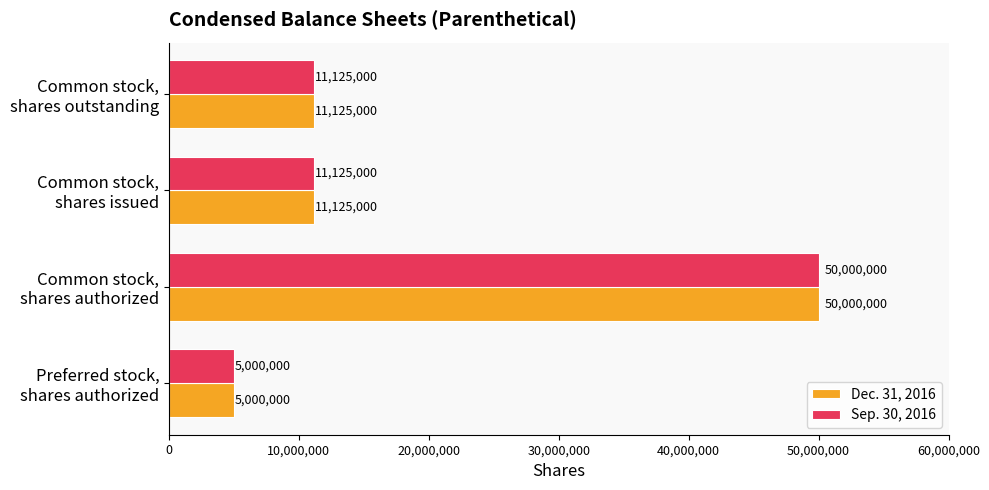

What is the lowest value of the Dec. 31, 2016 series?

5000000